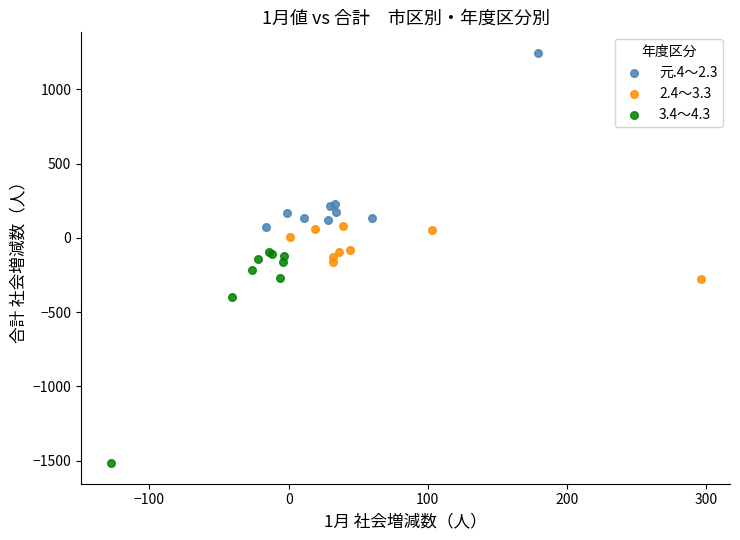

Which series reaches the minimum Y coordinate?

3.4～4.3